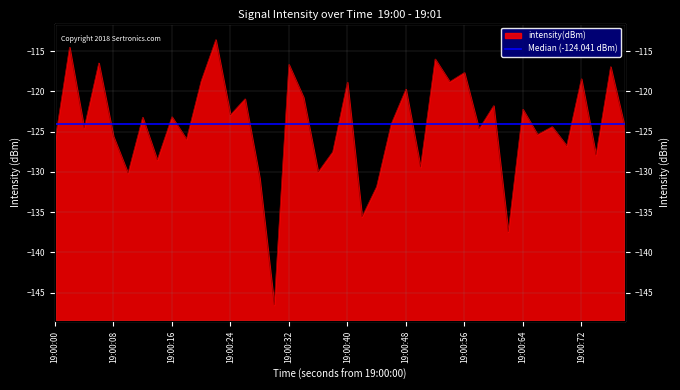

What is the value of the 34th point from the left?

-125.4